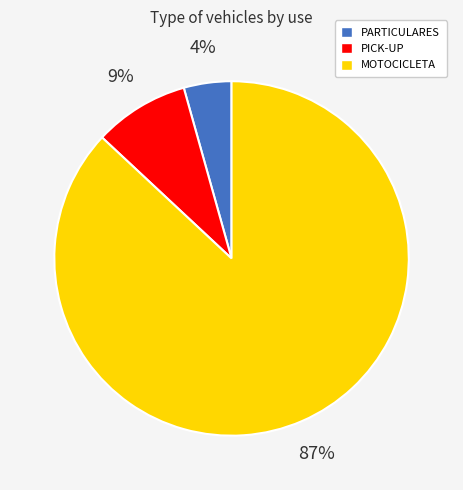

Does any single category account for the majority?

Yes